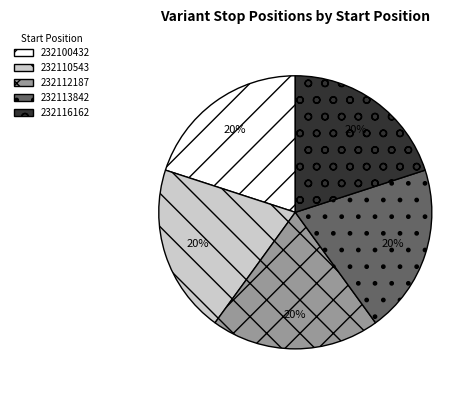

To the nearest percent, what portion does 232112187 represent?

20%